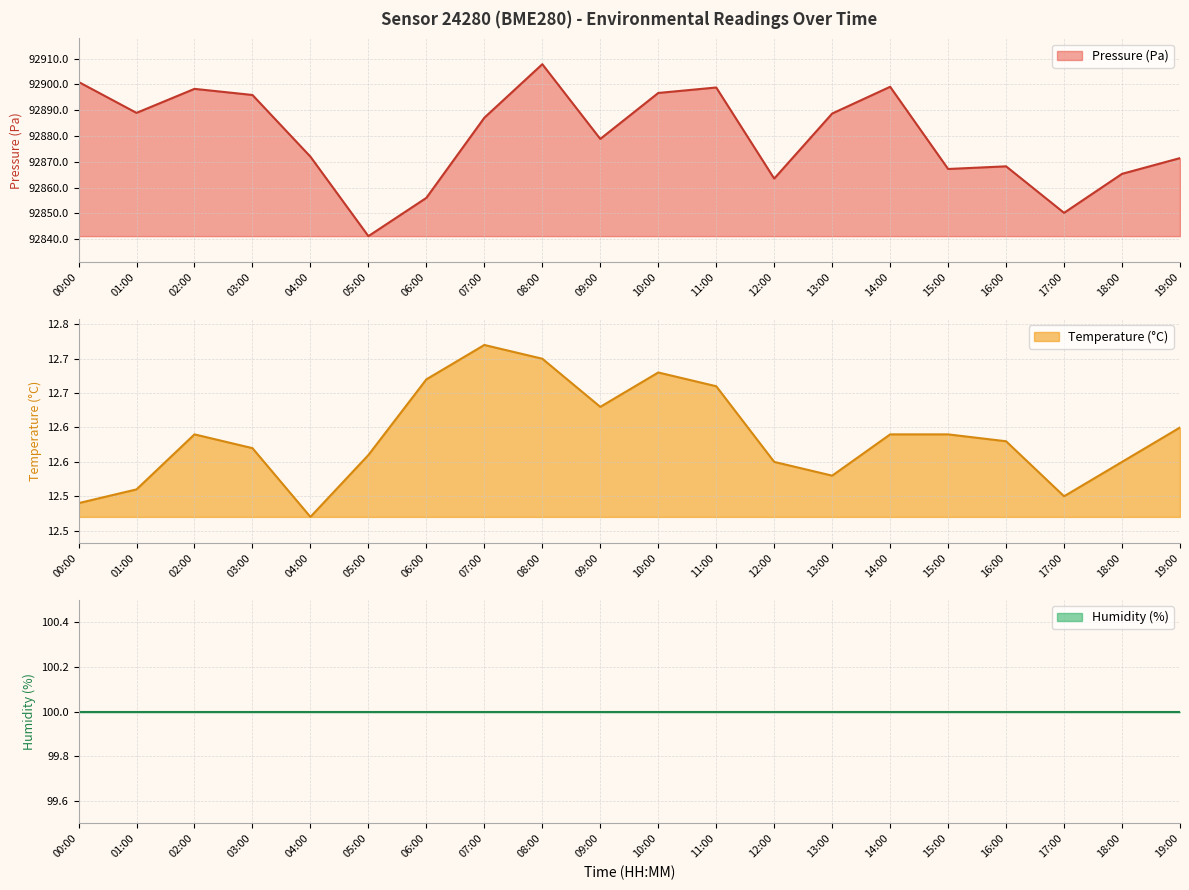

True or false: Pressure (Pa) has a value of 92899.1 at 14:00.

True